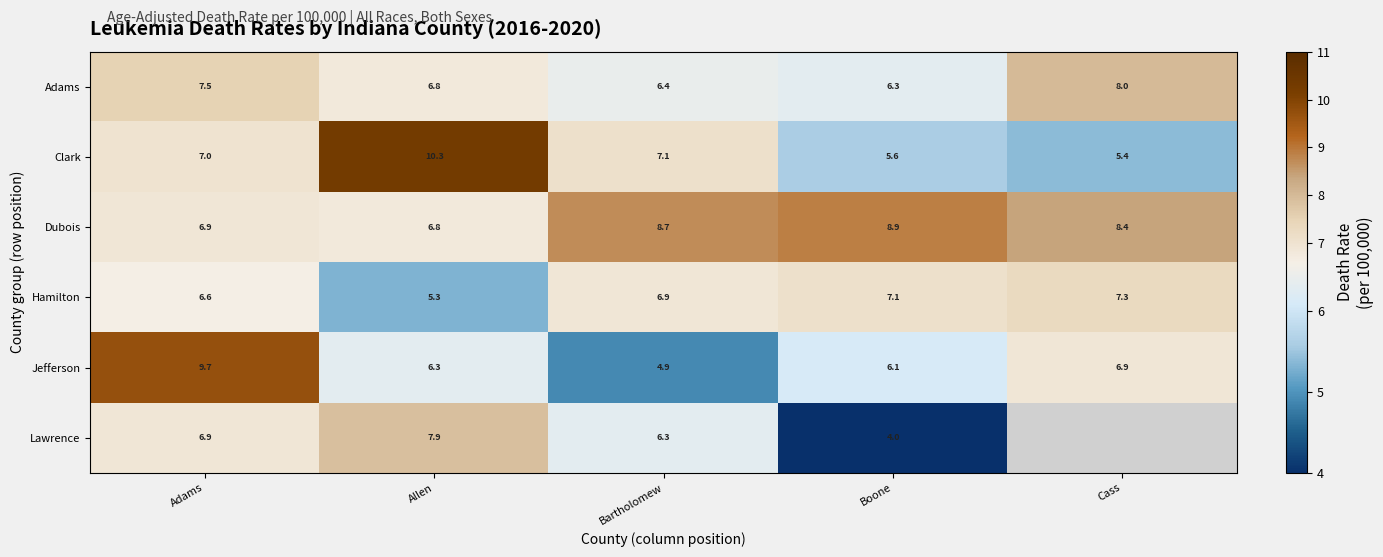

The value of Lawrence at Boone is 4.0. True or false?

True